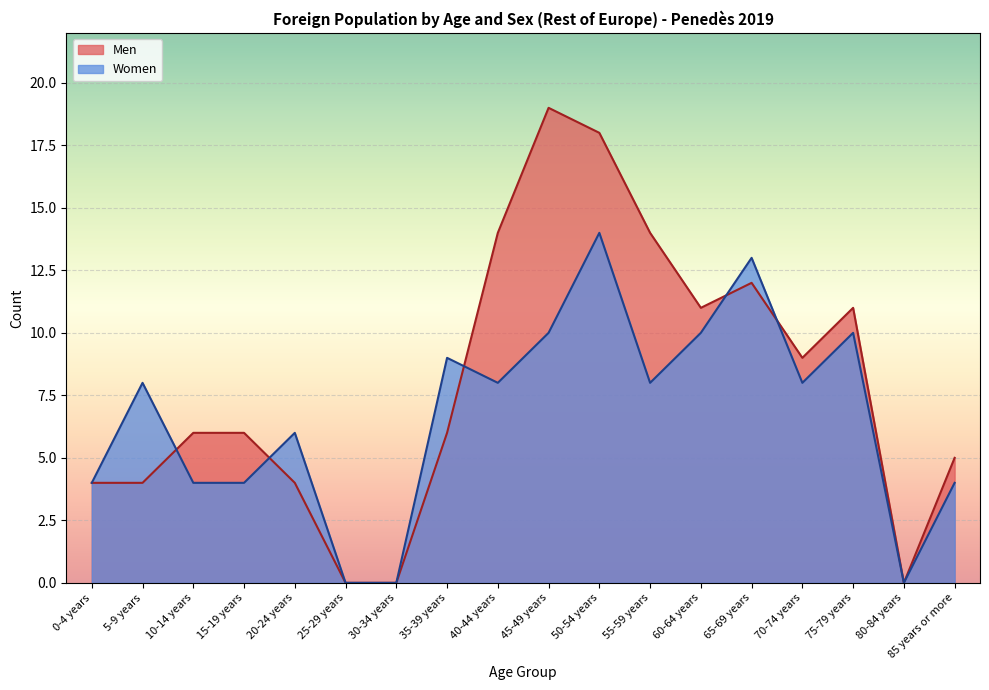

How many times do Women and Men cross each other?

5